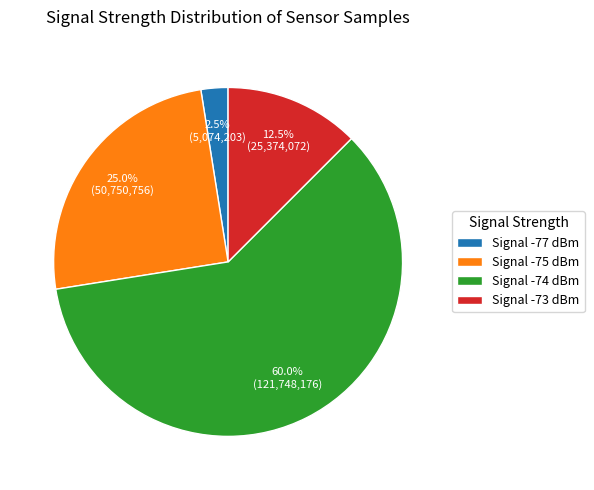

What percentage is NOT represented by Signal -73 dBm?

87.5%